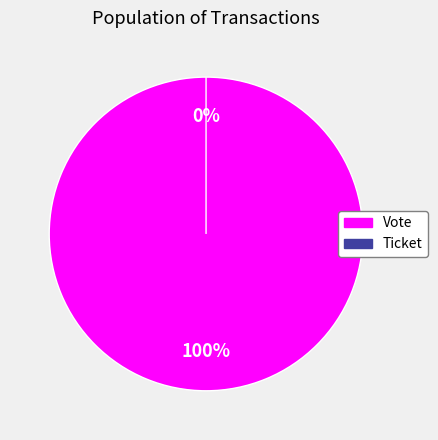

Rank the categories by value from lowest to highest.

Ticket, Vote